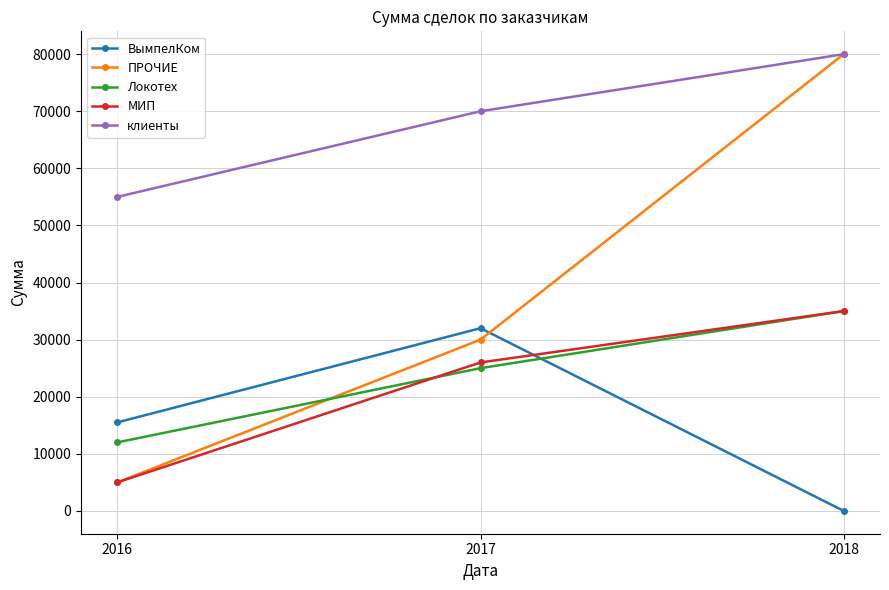

Reading right to left, what are all the values shown in this chart?

ВымпелКом: 2018=0	2017=32000	2016=15500
ПРОЧИЕ: 2018=80000	2017=30000	2016=5000
Локотех: 2018=35000	2017=25000	2016=12000
МИП: 2018=35000	2017=26000	2016=5000
клиенты: 2018=80000	2017=70000	2016=55000